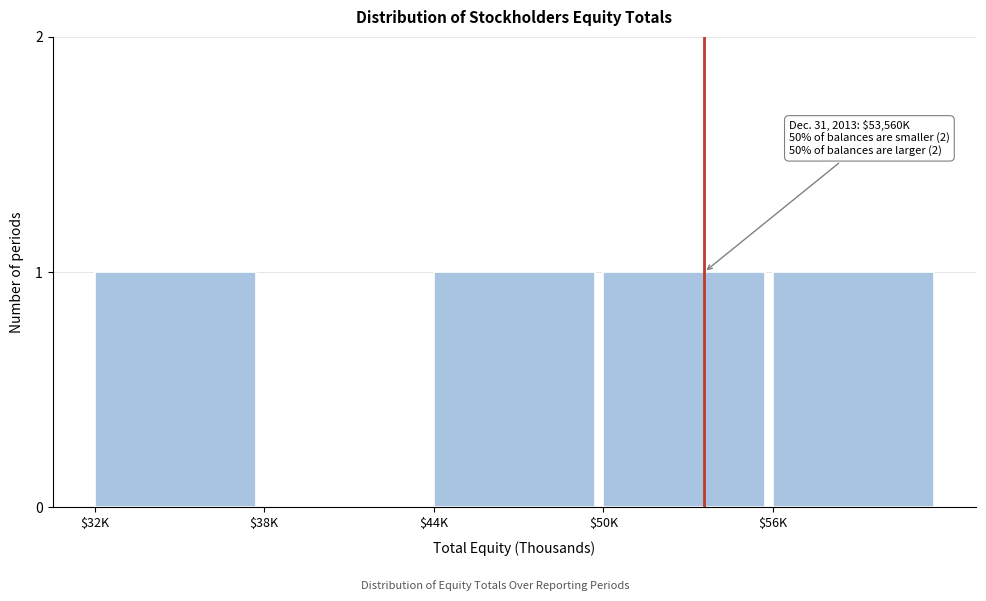

What is the sum of all values?

4